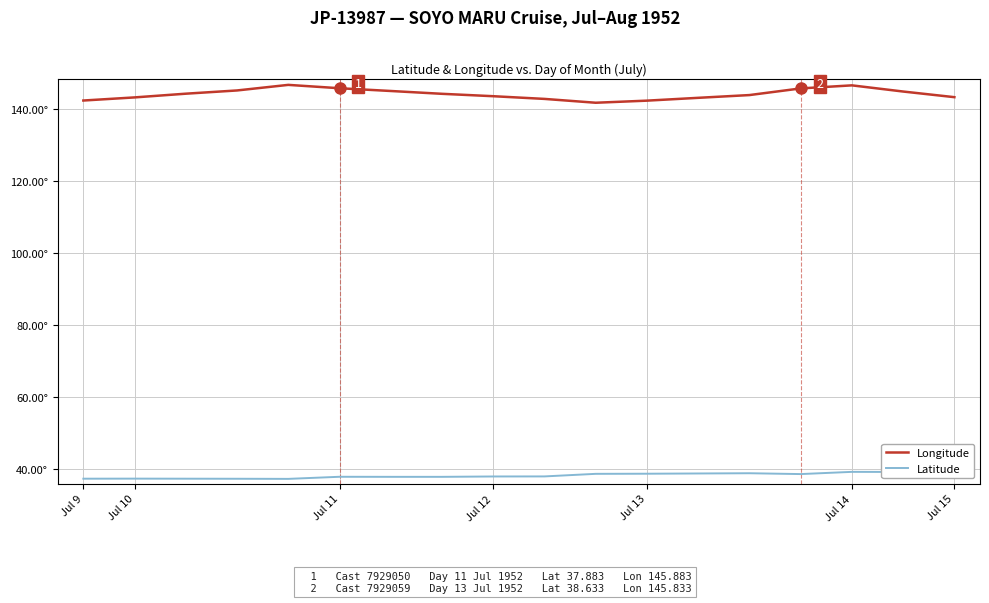

What is the difference between the maximum and minimum values in the Latitude series?

2.0